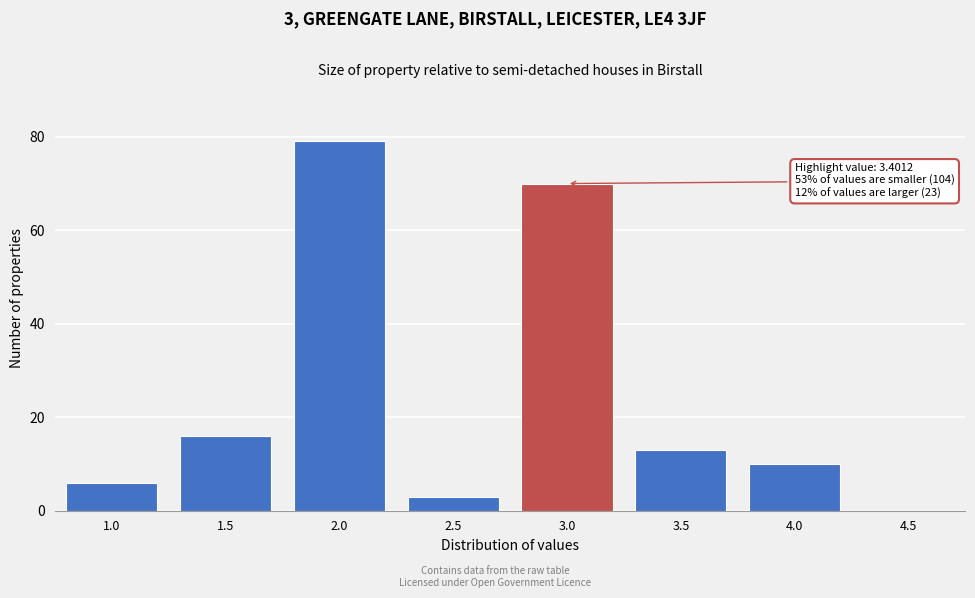

Reading left to right, list all the values displayed in this chart.

1.0=6	1.5=16	2.0=79	2.5=3	3.0=70	3.5=13	4.0=10	4.5=0